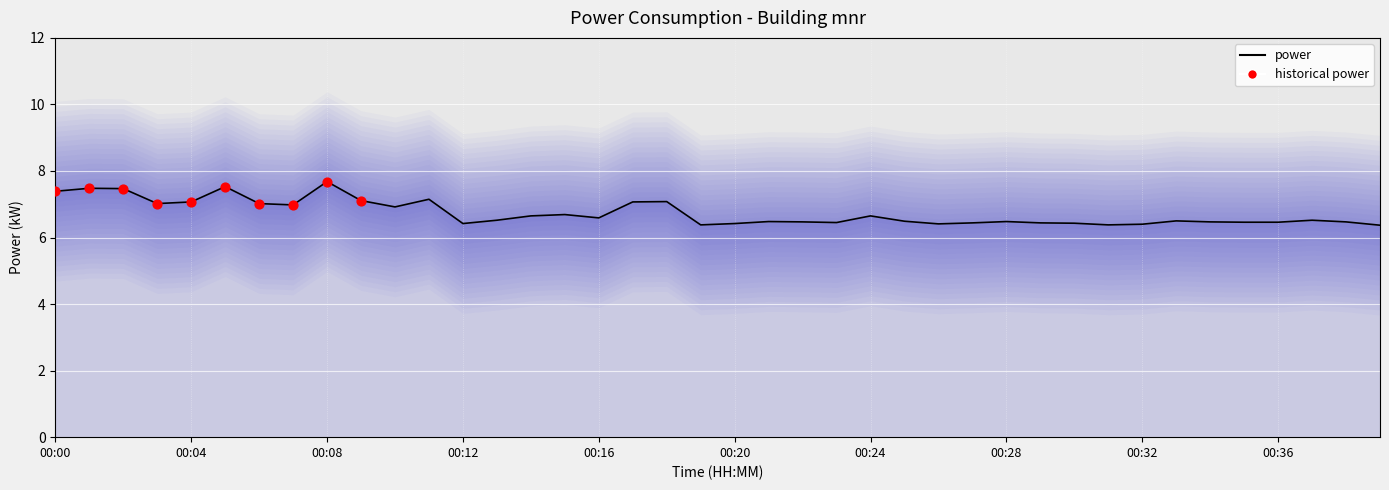

Between 00:00 and 00:52, which is larger?

00:00